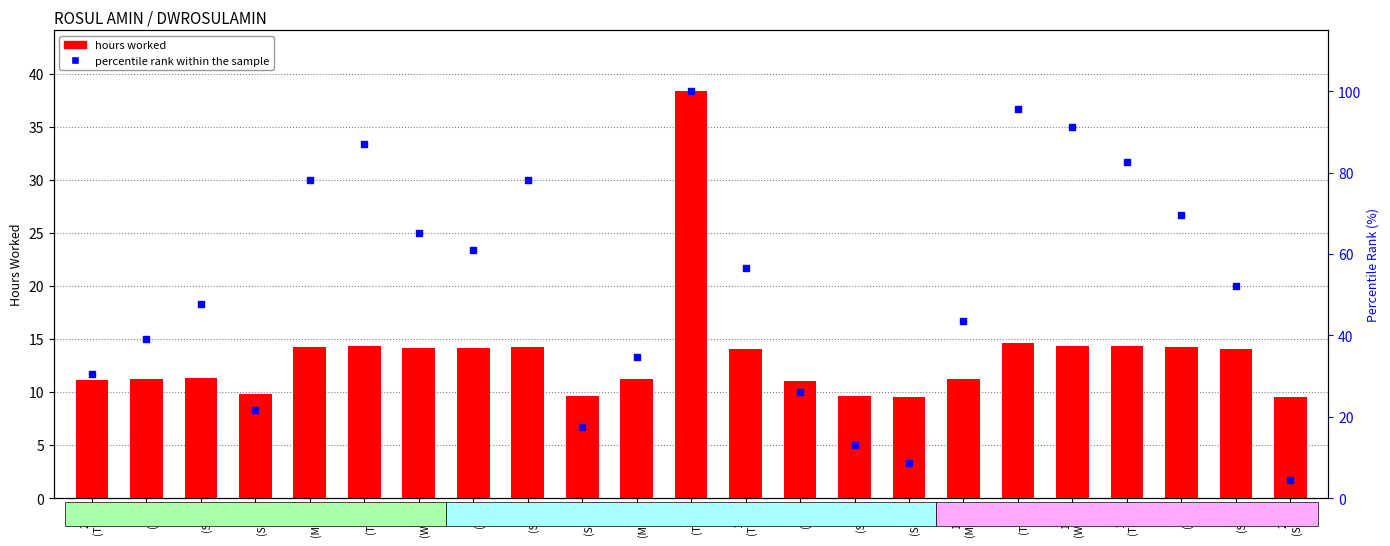

Which series contains the highest Y value?

percentile rank within the sample